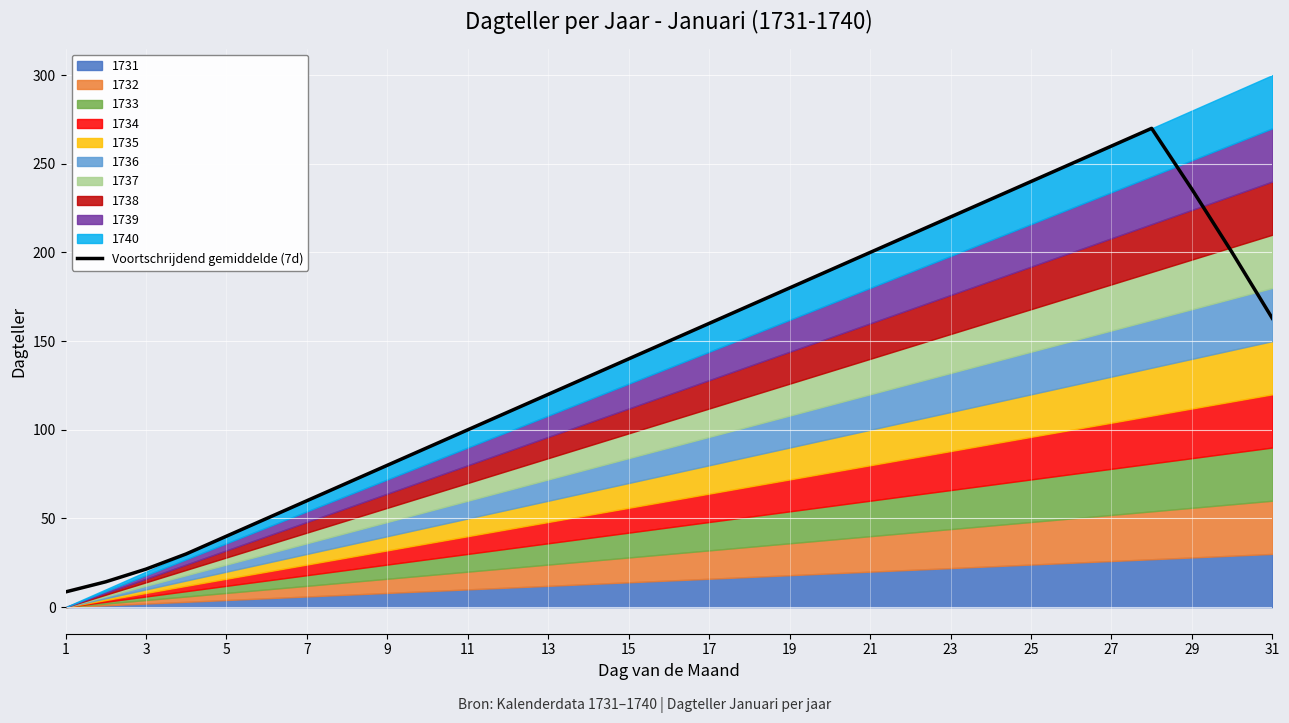

The Voortschrijdend gemiddelde (7d) series shows 100.0 at 11. True or false?

True